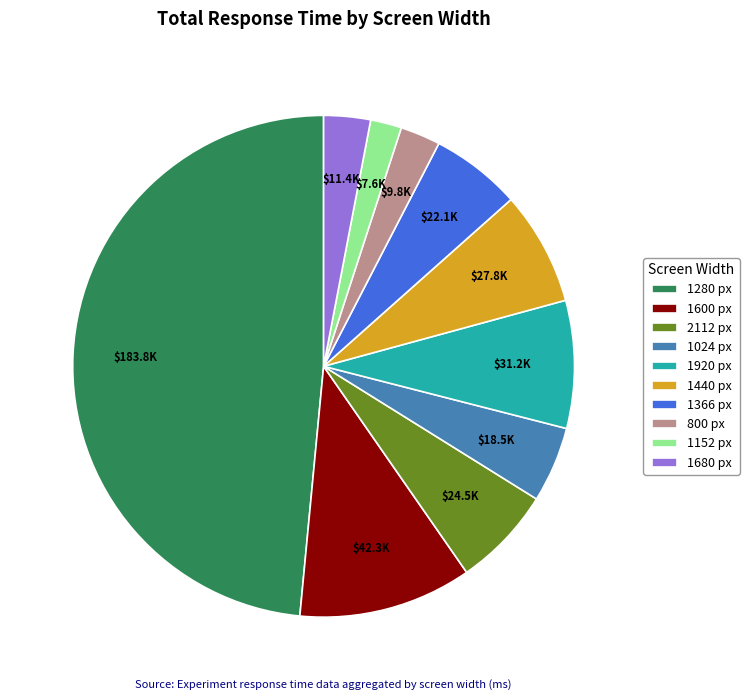

How many slices are in this pie chart?

10